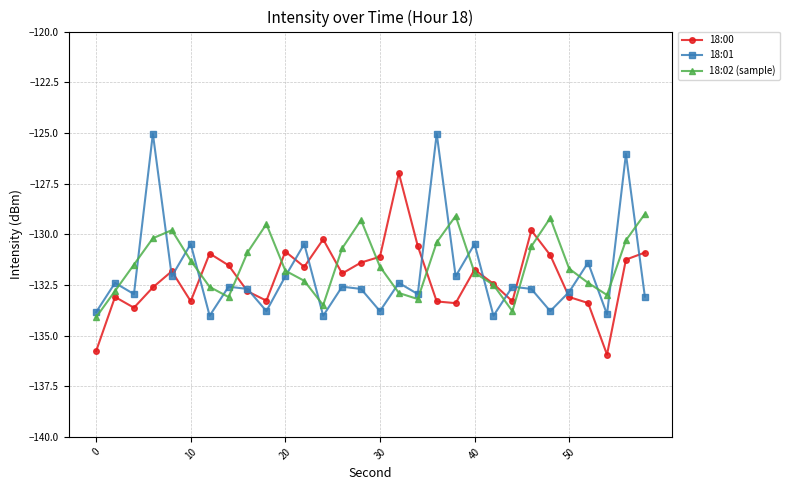

True or false: 18:02 (sample) and 18:01 cross at least once.

True